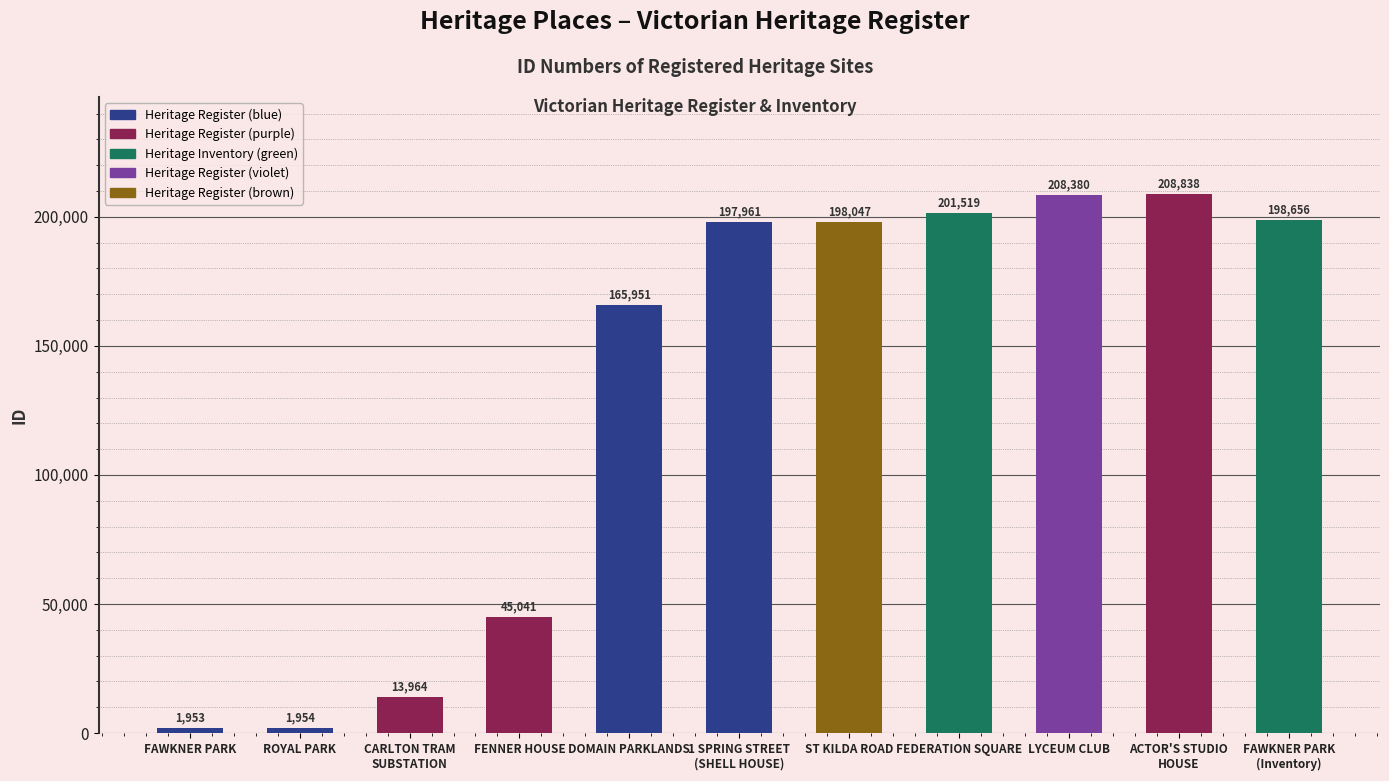

Are the bars grouped side by side (vs. stacked)?

No